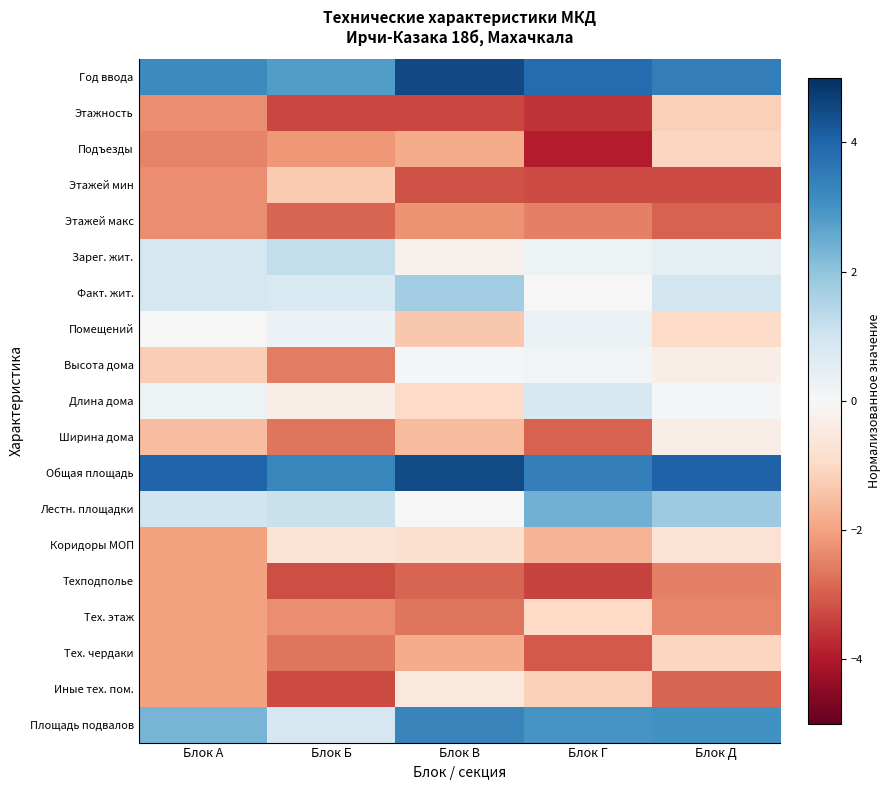

Which category has the highest value across all series?

Блок В